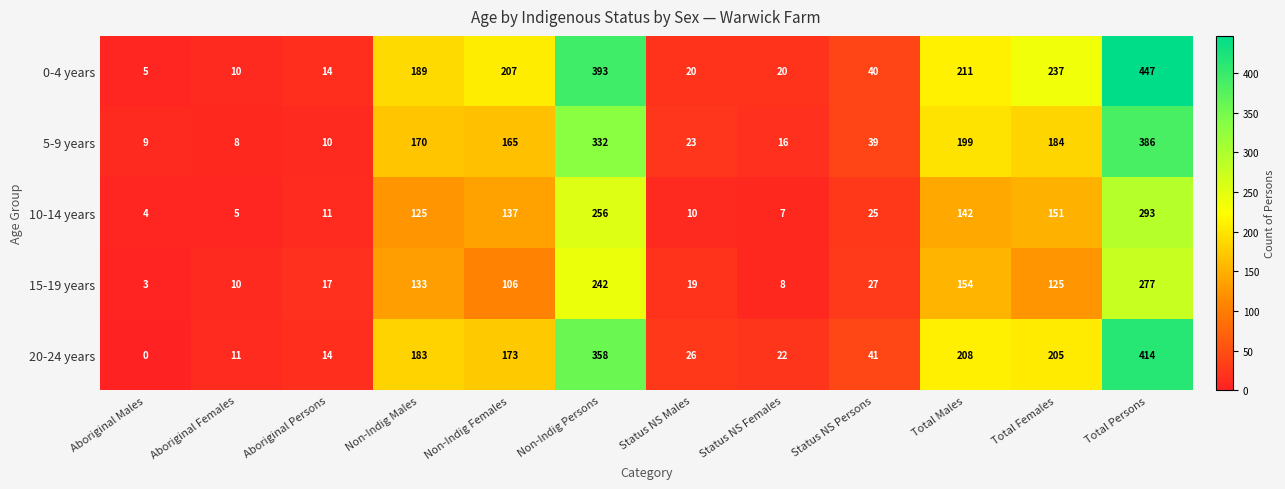

What is the difference between the highest and lowest values at Total Males?

69